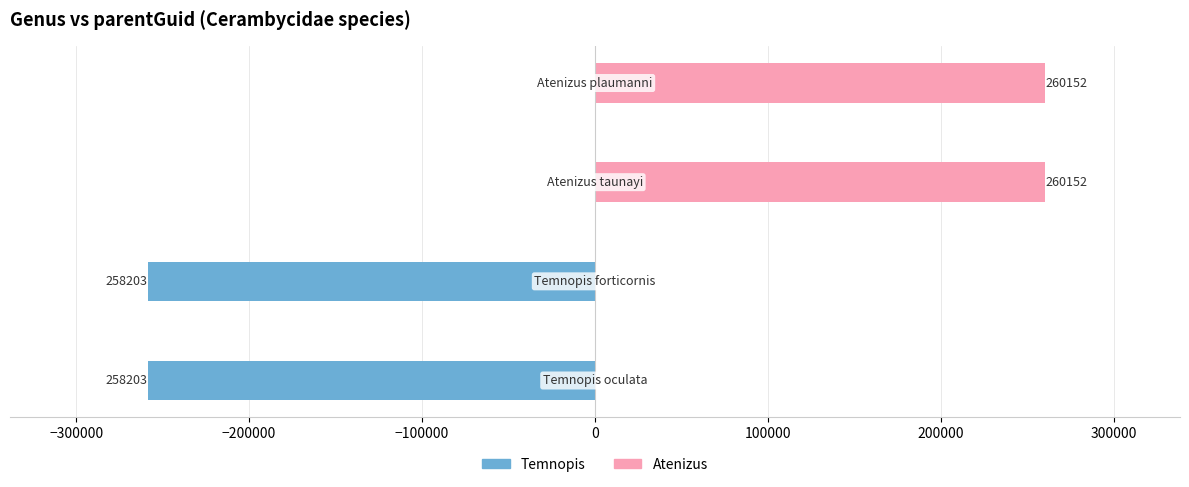

What is the difference between the maximum and minimum values in the Temnopis series?

258203